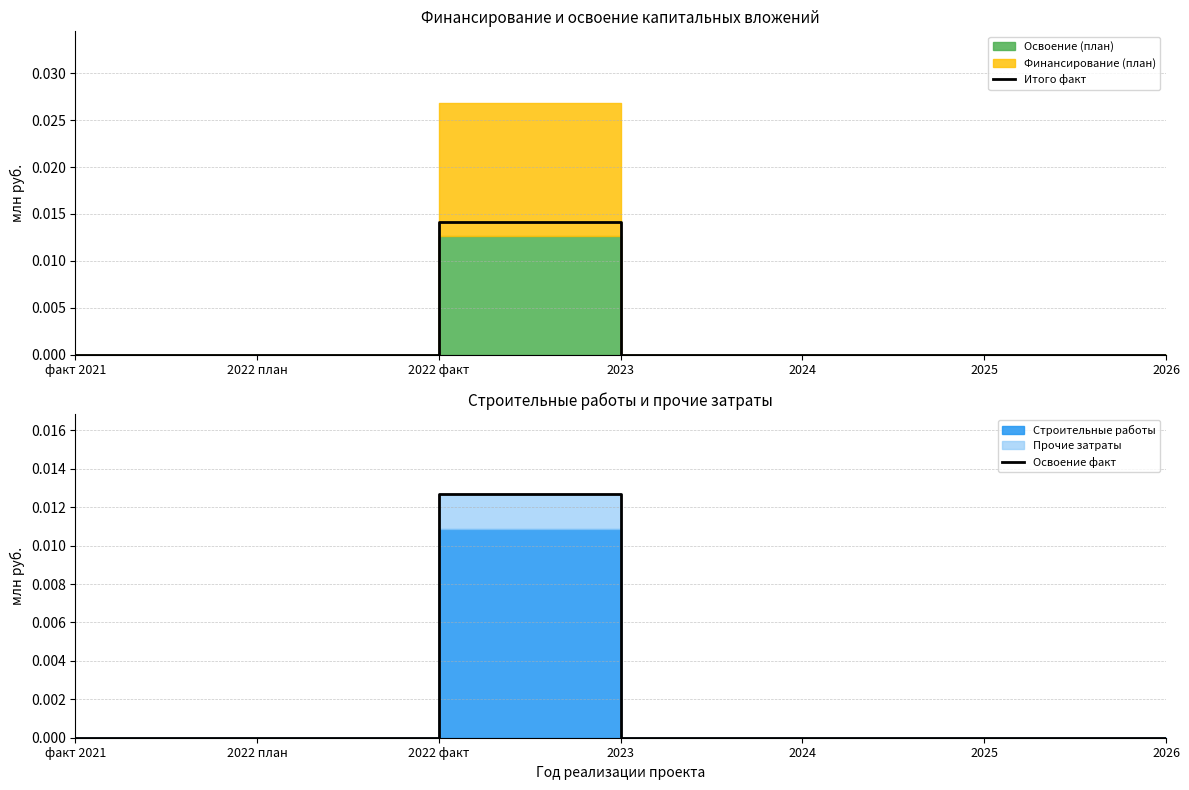

What is the label of the 3rd point from the right?

2024